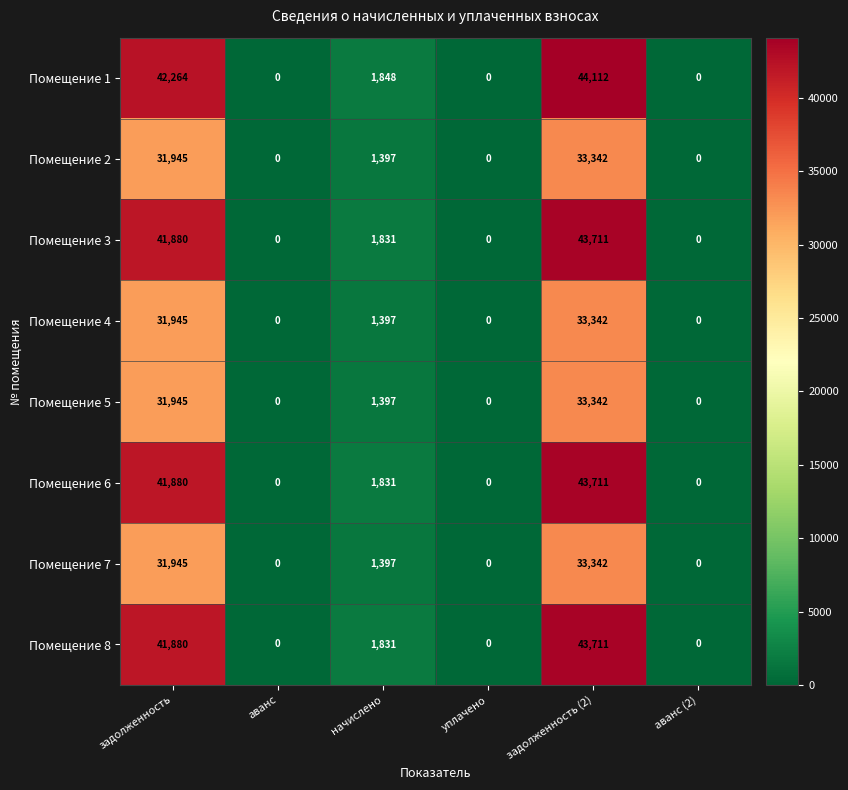

Which category has the highest value in the Помещение 8 series?

задолженность (2)